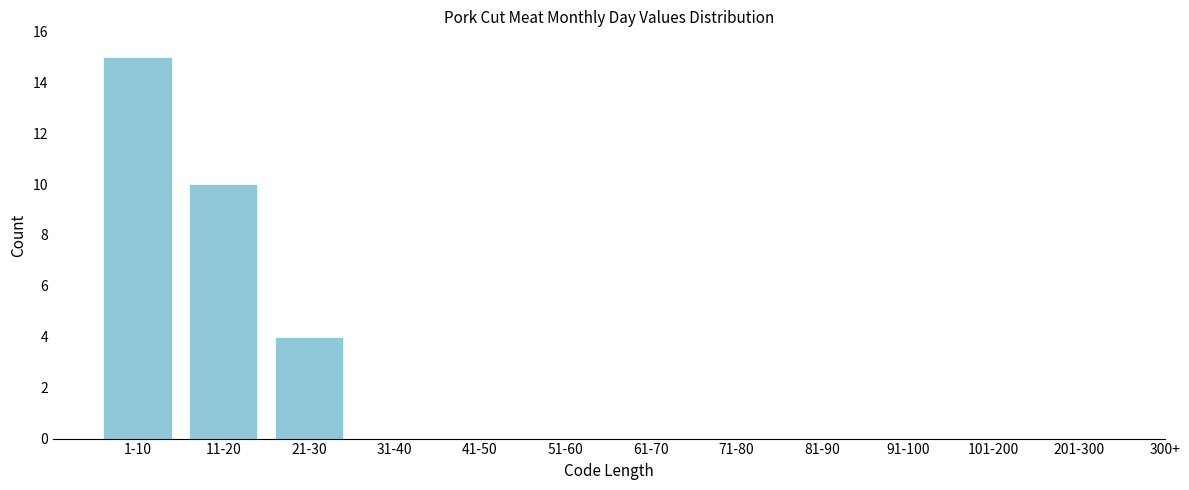

Reading right to left, transcribe all the data shown in this chart.

201-300=0	101-200=0	91-100=0	81-90=0	71-80=0	61-70=0	51-60=0	41-50=0	31-40=0	21-30=4	11-20=10	1-10=15